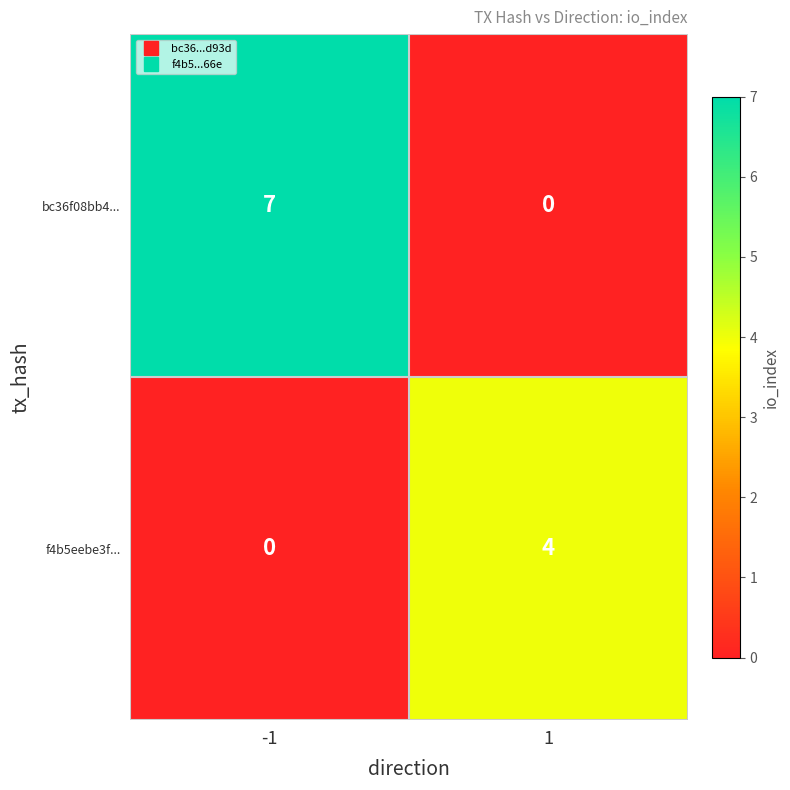

Count the number of categories in the chart.

2